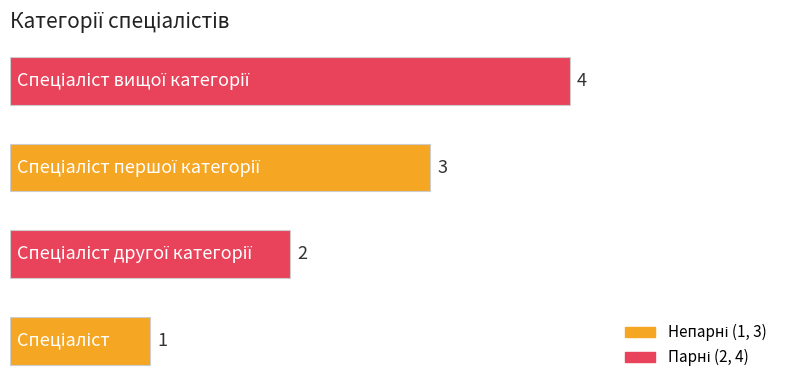

What is the difference between the maximum and minimum values?

3